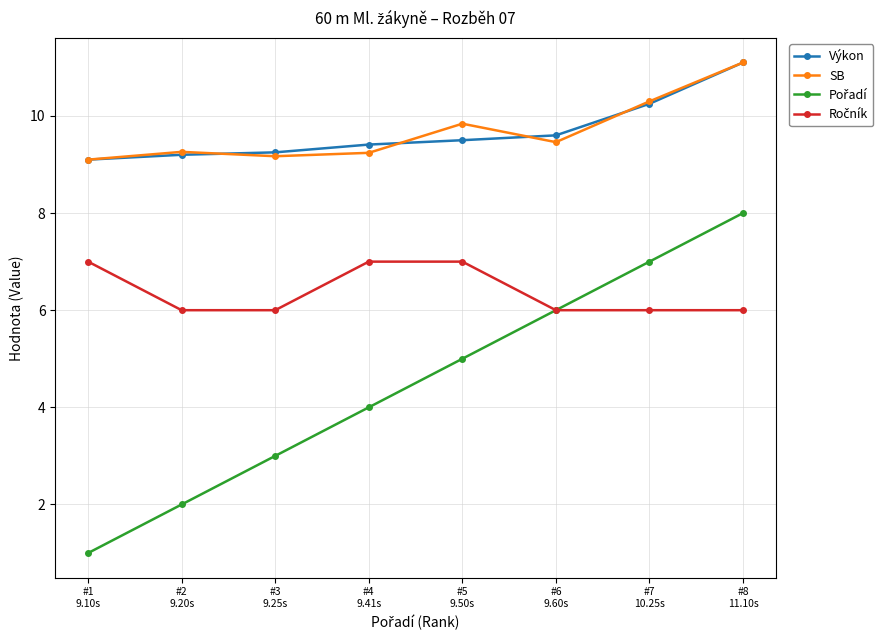

What is the minimum value for Výkon?

9.1